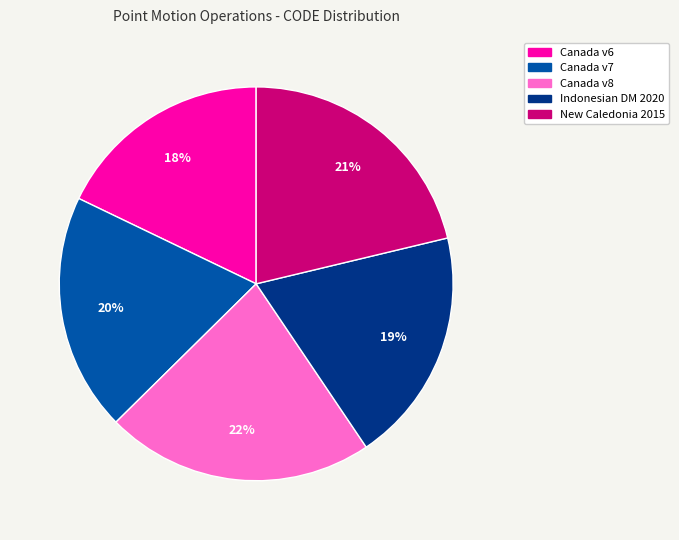

Combined, do Canada v6 and New Caledonia 2015 account for over 50%?

No